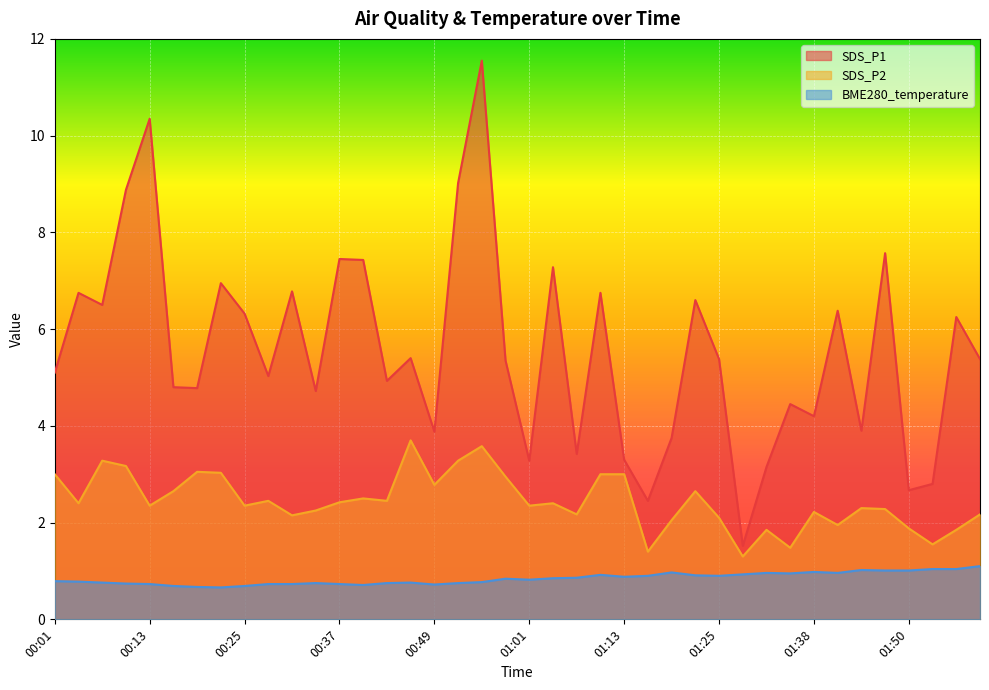

What is the label of the 18th point from the right?

01:07